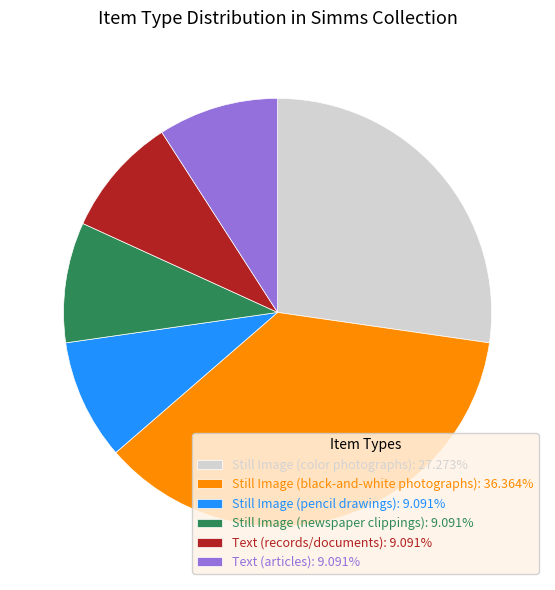

Is it true that Still Image (newspaper clippings) is 9% of the pie?

True